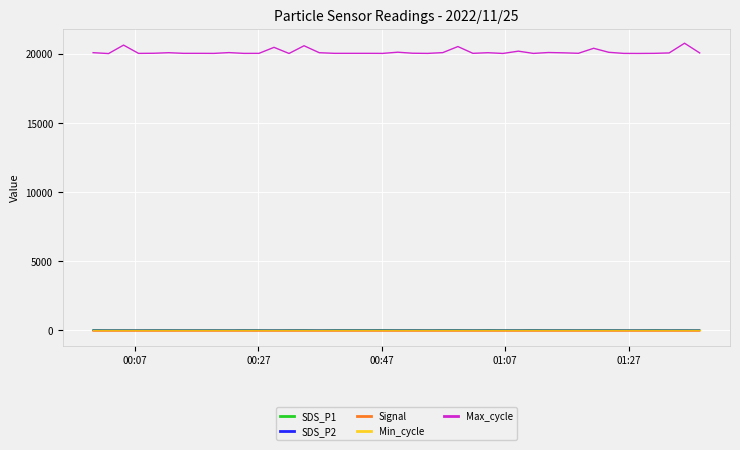

What is the maximum value shown in the chart?

20776.0